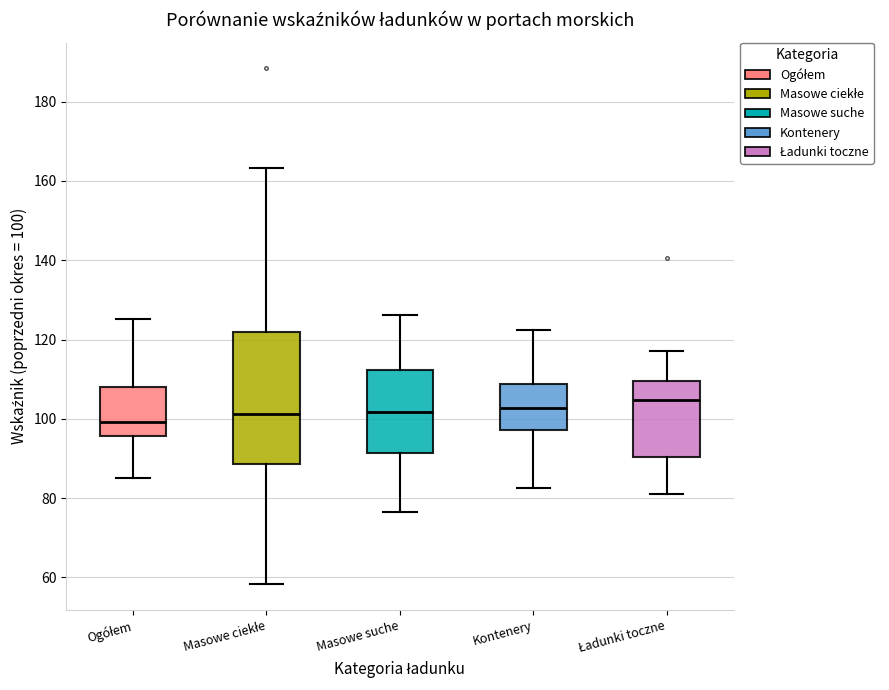

Reading left to right, read every box against the y-axis: the position of its median line, the range the box covers, and the ends of its whiskers. The values are not printed on the chart, so give them approximately, as read against the axis.

Ogółem: median 100, box 96 to 108, whiskers 86 to 126
Masowe ciekłe: median 102, box 88 to 122, whiskers 58 to 164
Masowe suche: median 102, box 92 to 112, whiskers 76 to 126
Kontenery: median 102, box 98 to 108, whiskers 82 to 122
Ładunki toczne: median 104, box 90 to 110, whiskers 82 to 118